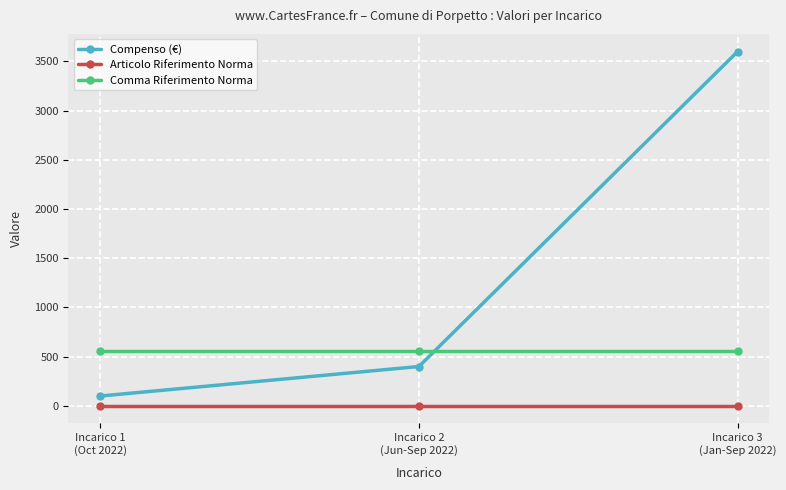

Between Incarico 1
(Oct 2022) and Incarico 2
(Jun-Sep 2022), which series saw the biggest shift?

Compenso (€)